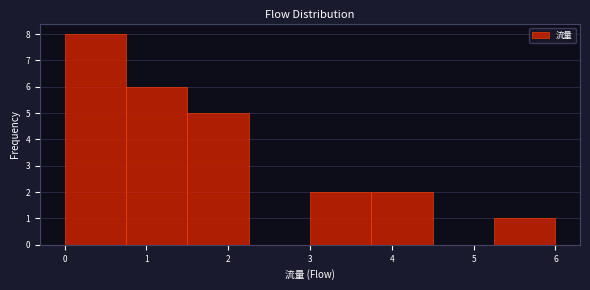

Reading left to right, list every bar in this chart as the range it spans on the x-axis followed by its height. Neither the bar edges nor the heights are printed on the chart, so give them approximately, as read against the axes.

0.00 to 0.75: 8
0.75 to 1.50: 6
1.50 to 2.25: 5
2.25 to 3.00: 0
3.00 to 3.75: 2
3.75 to 4.50: 2
4.50 to 5.25: 0
5.25 to 6.00: 1